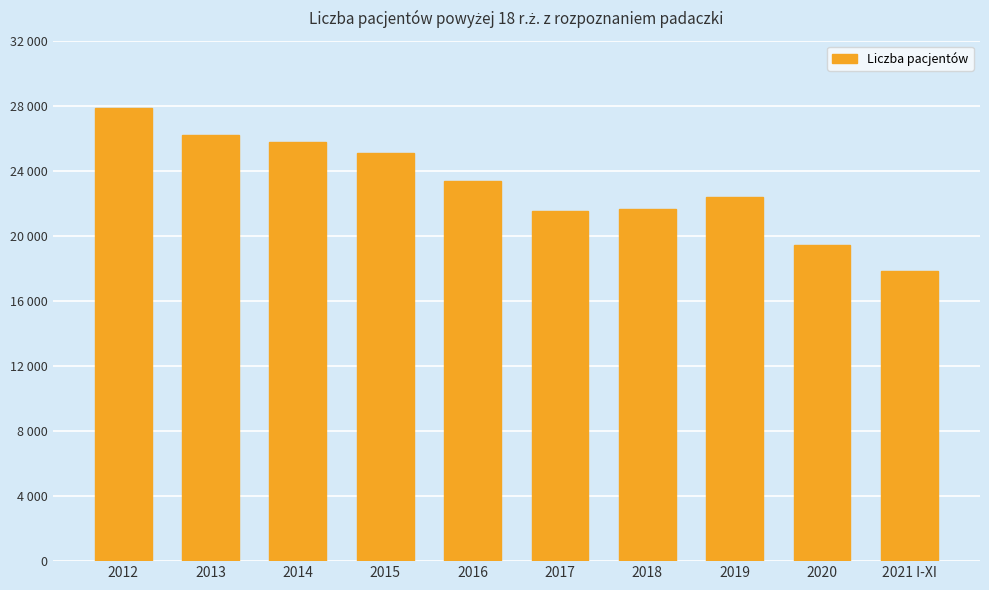

At which label does the data first exceed 23356?

2012